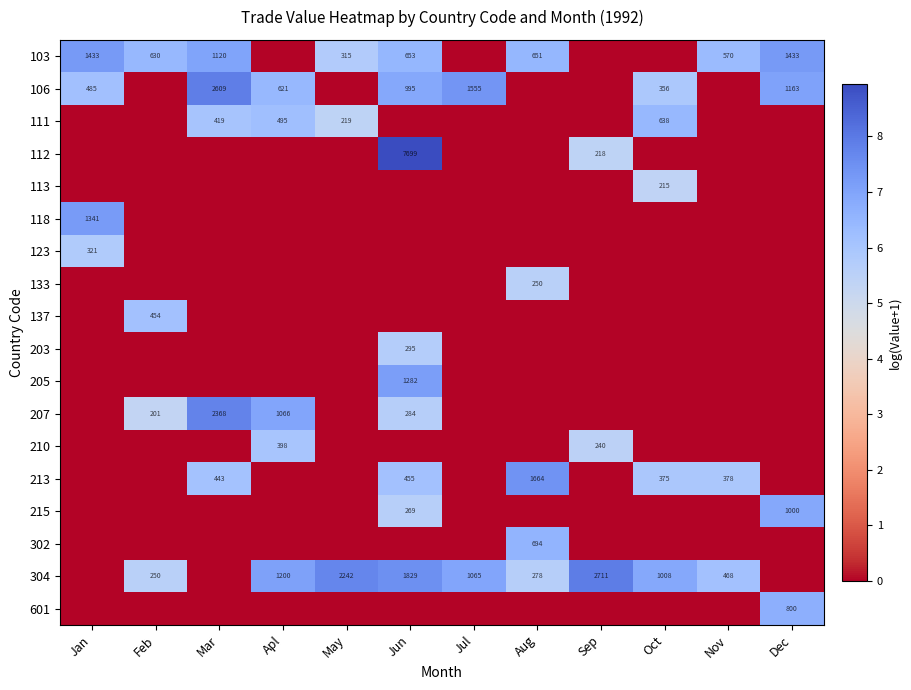

True or false: 215 has a value of 369 at Dec.

False